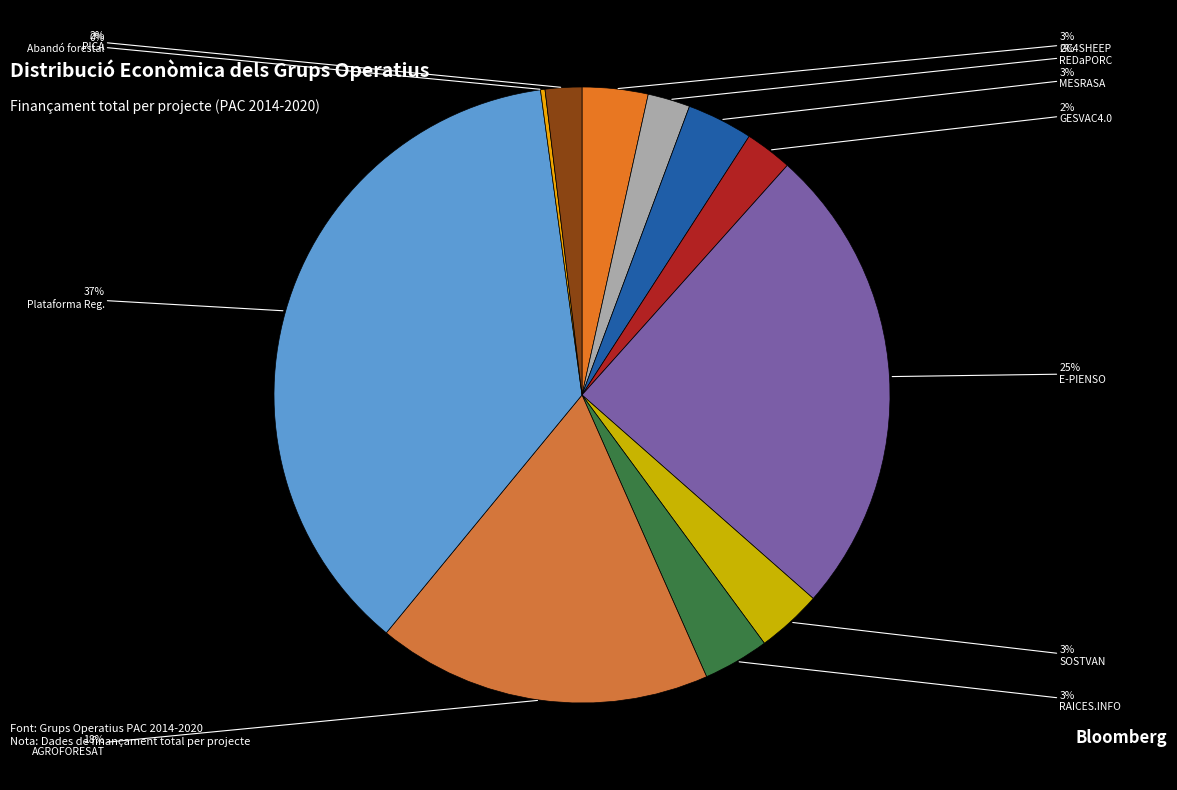

Count the number of slices in the pie.

11